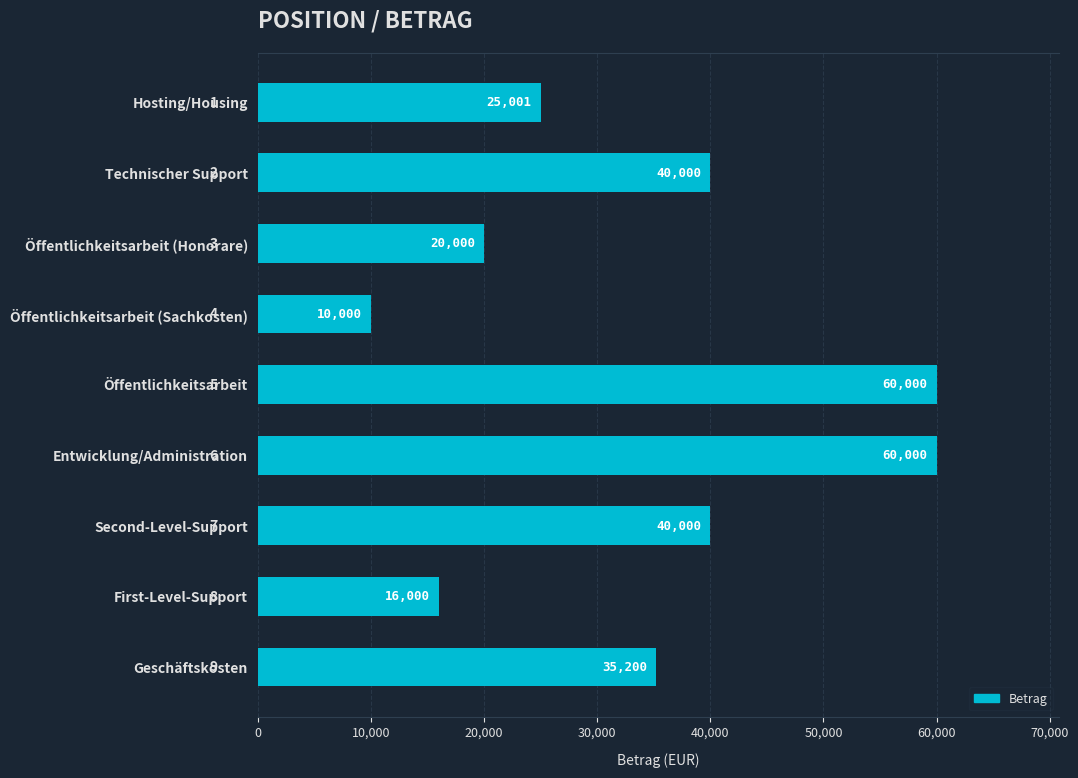

Between Öffentlichkeitsarbeit and Geschäftskosten, which is larger?

Öffentlichkeitsarbeit